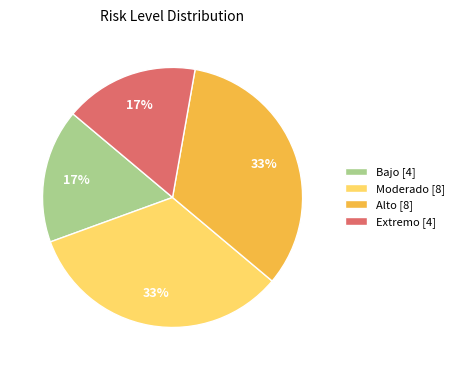

The Moderado [8] slice represents 33% of the pie. True or false?

True